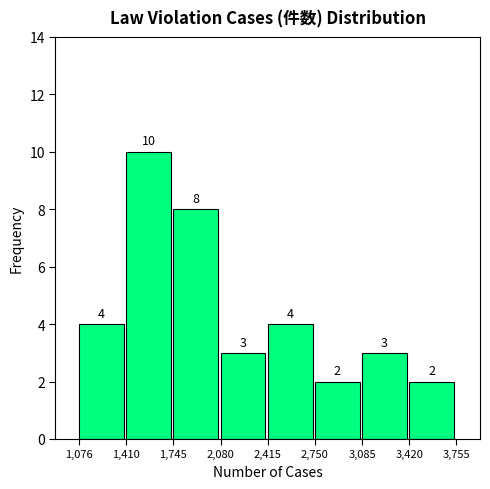

Over which range of the x-axis is the bar tallest?

1,410 to 1,745